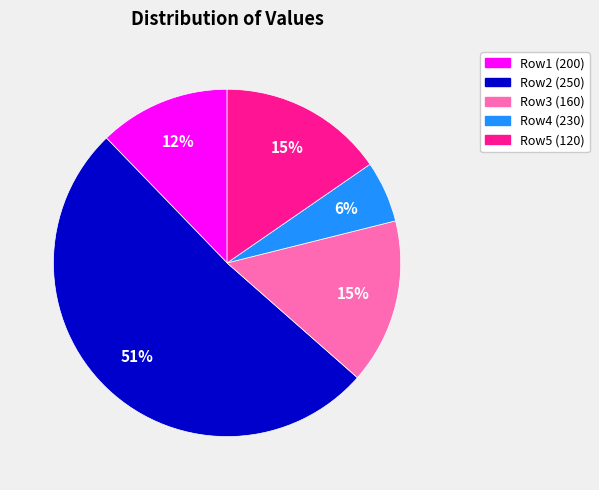

To the nearest percent, what is the average slice percentage?

20%